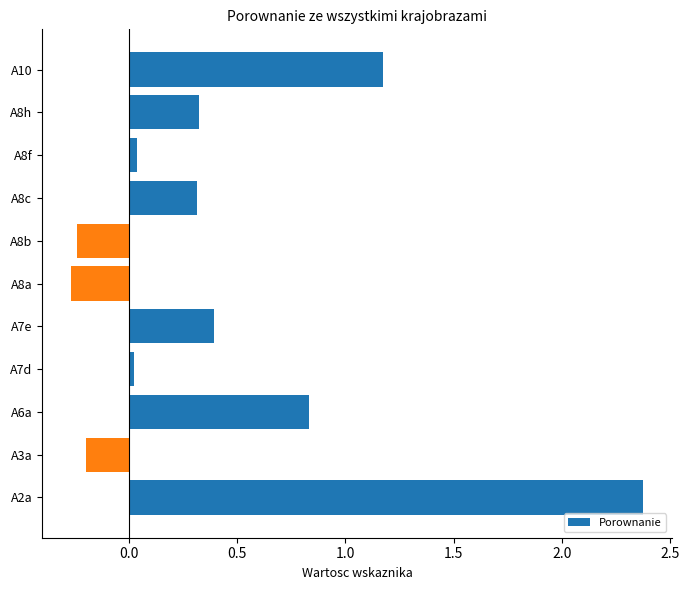

What is the sum of the values at A2a and A10?

3.6